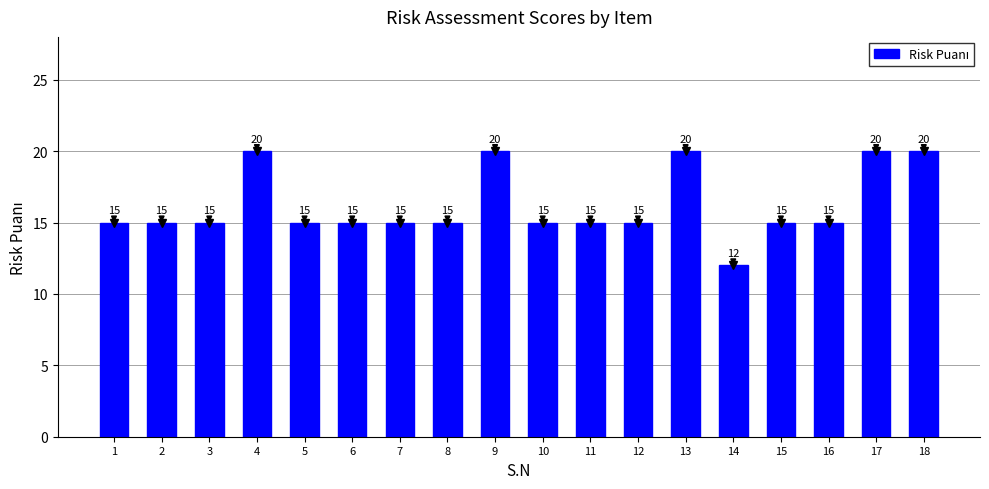

What is the ratio of the value at 7 to the value at 11?

1.0